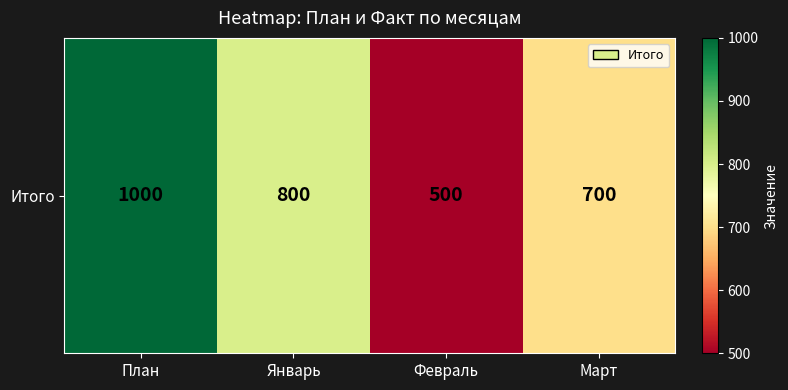

Count the values in the range 700 to 1000.

3